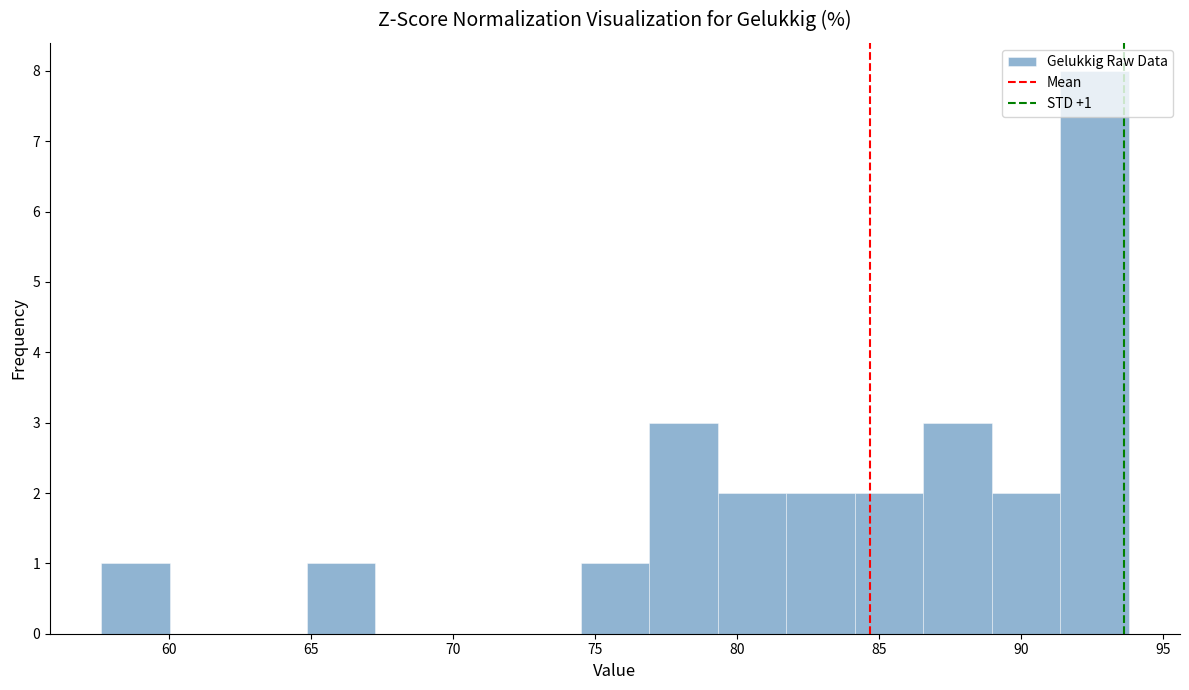

Over which range of the x-axis is the bar tallest?

91.5 to 94.0